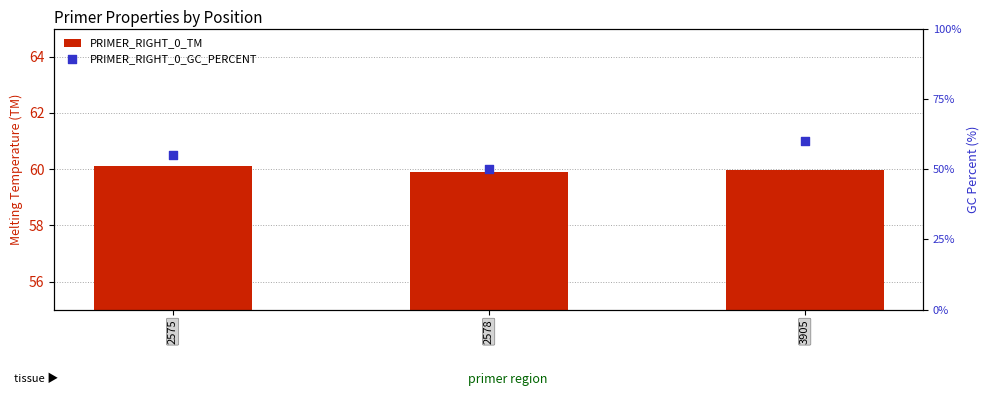

Which series reaches the minimum Y coordinate?

PRIMER_RIGHT_0_GC_PERCENT